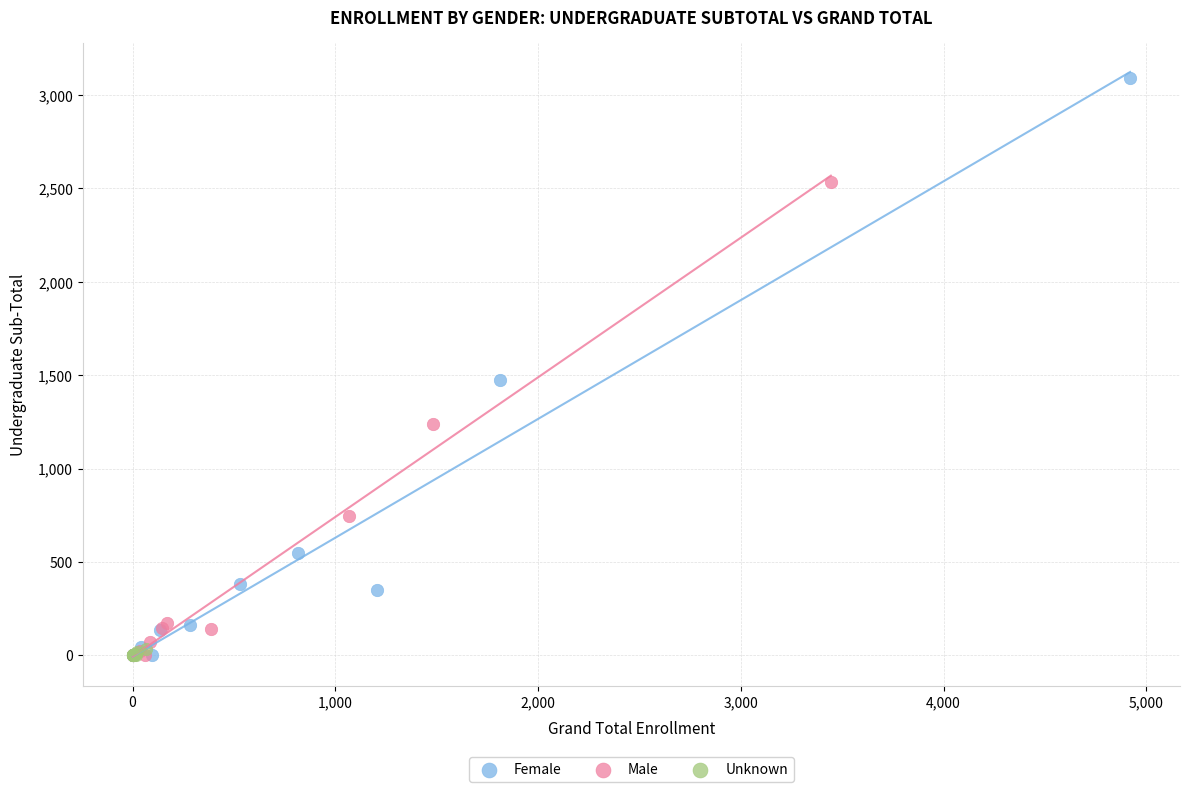

What are all the series names shown in the legend?

Female, Male, Unknown